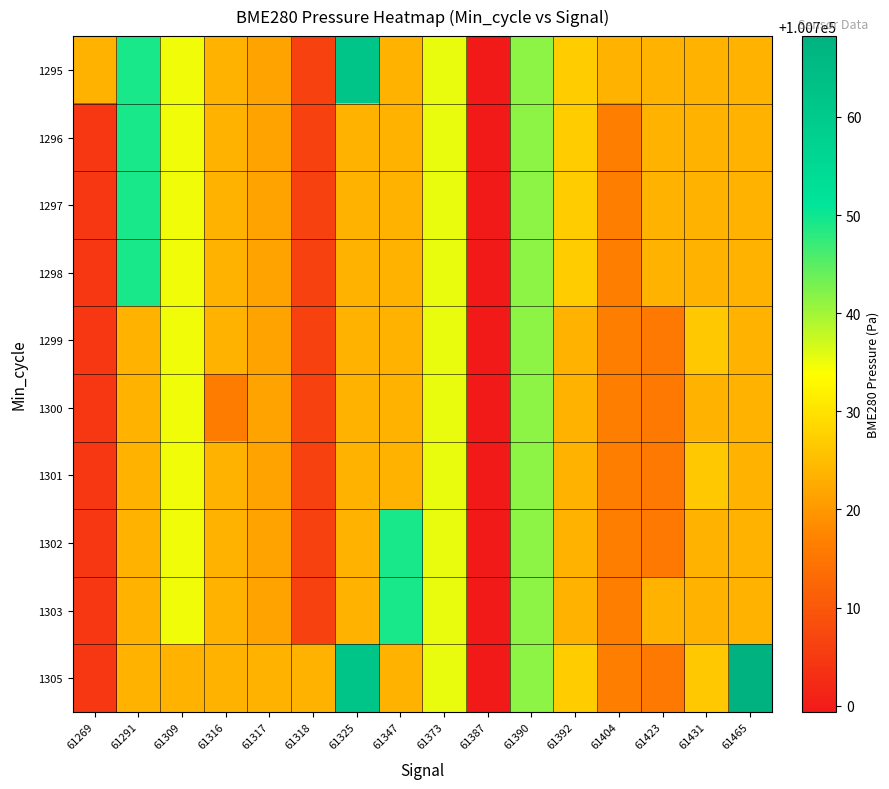

How many data points does each series have?

16